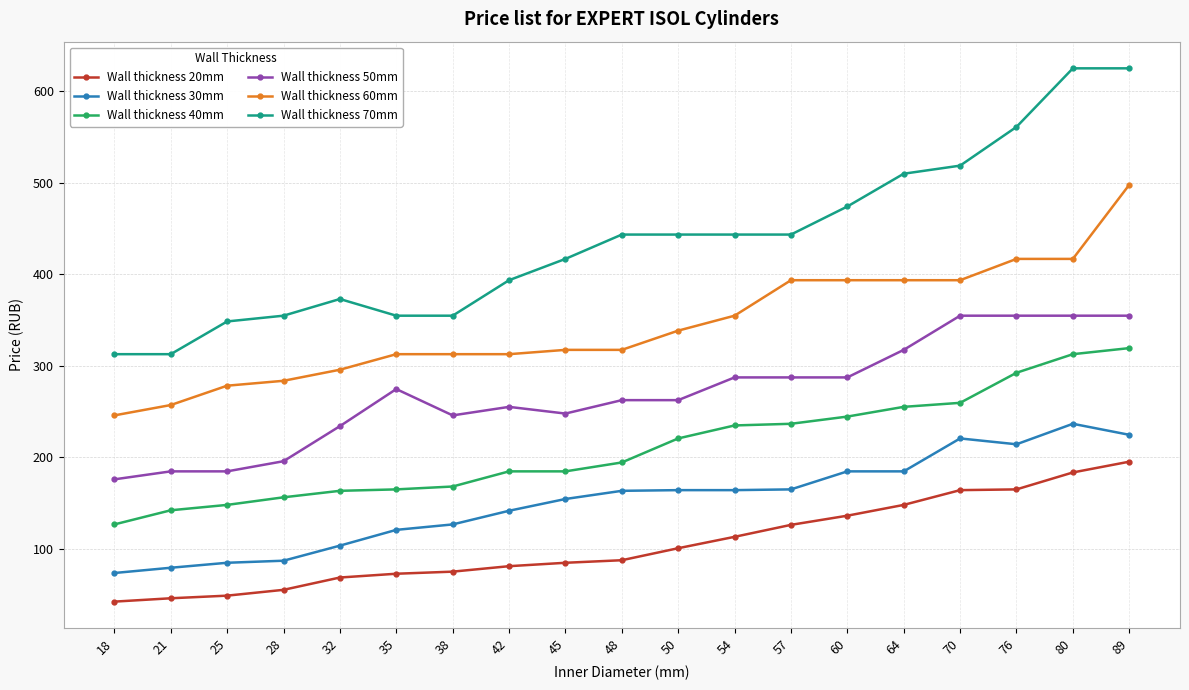

Rank the series by their maximum value, from lowest to highest.

Wall thickness 20mm, Wall thickness 30mm, Wall thickness 40mm, Wall thickness 50mm, Wall thickness 60mm, Wall thickness 70mm